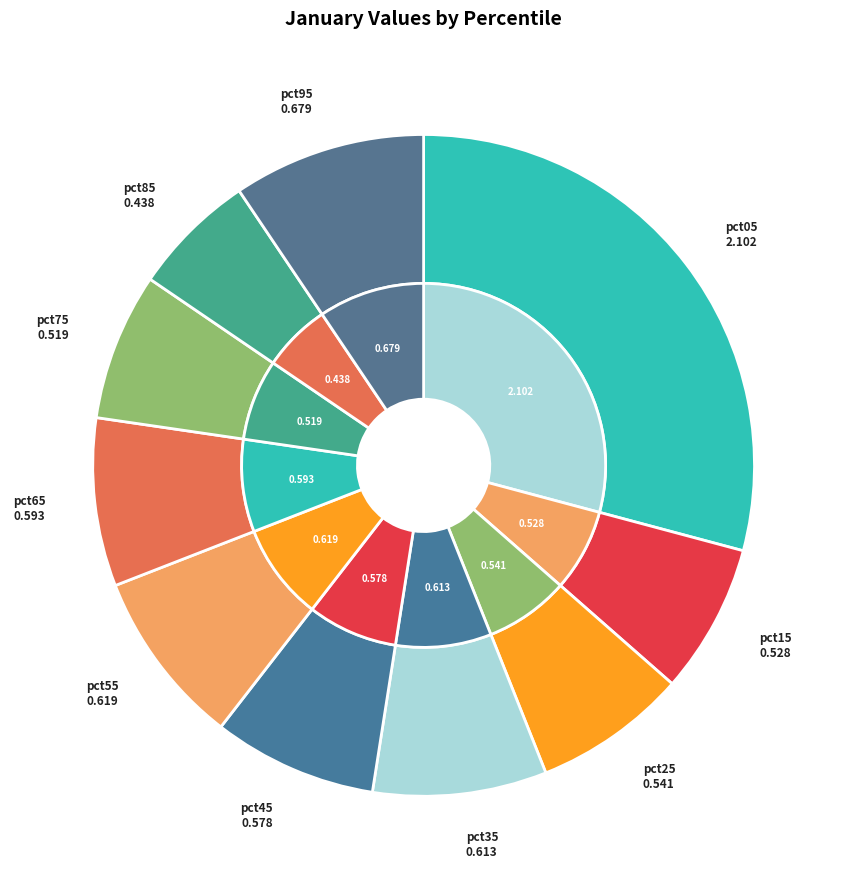

The pct95 slice represents 9% of the pie. True or false?

True